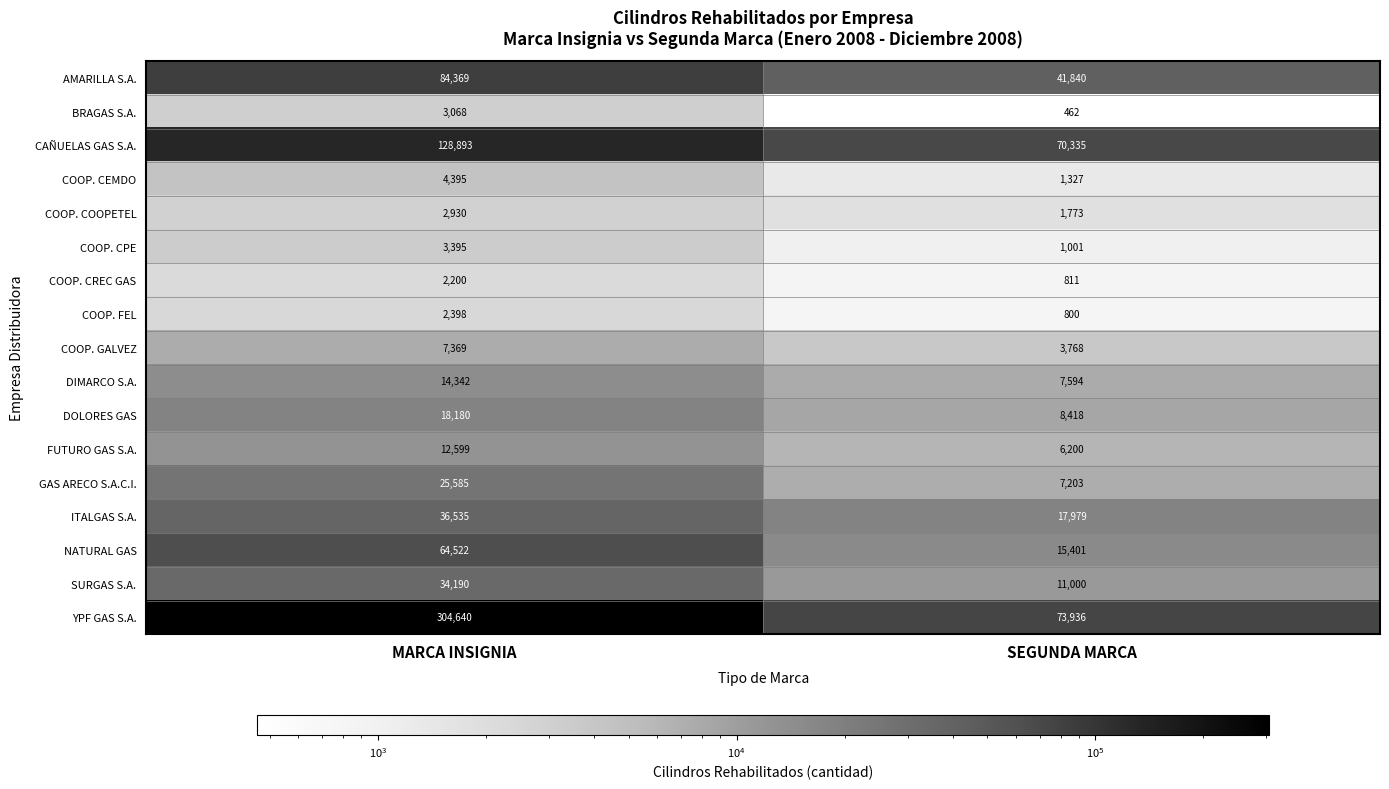

The value of BRAGAS S.A. at MARCA INSIGNIA is 3068. True or false?

True